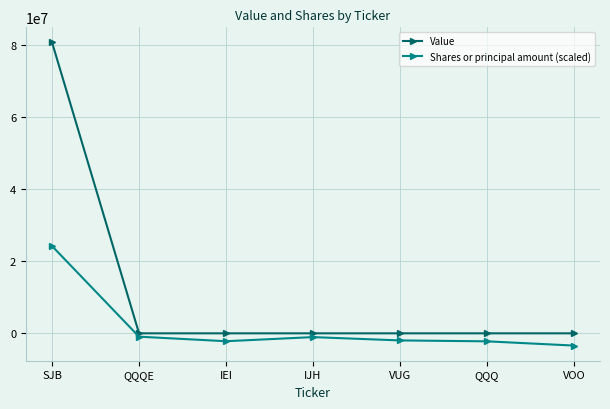

How many lines are shown in the chart?

2